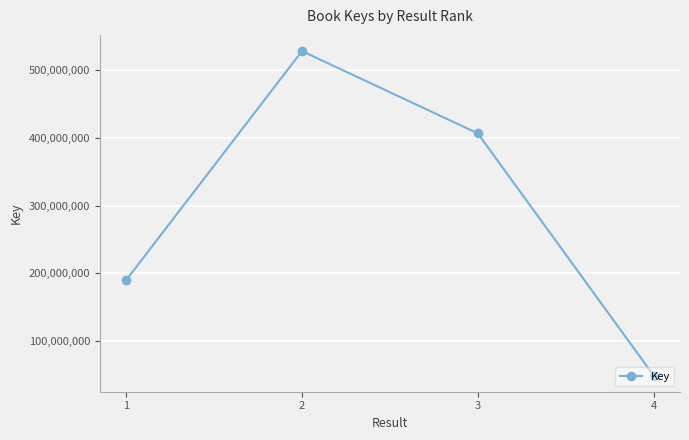

Reading right to left, transcribe all the data shown in this chart.

4=49666555	3=406316785	2=527471652	1=190159055